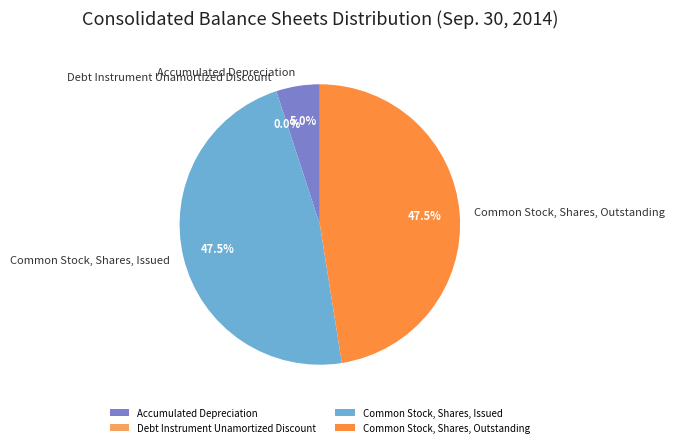

Approximately how many times larger is the value at Common Stock, Shares, Issued compared to Accumulated Depreciation?

9.5